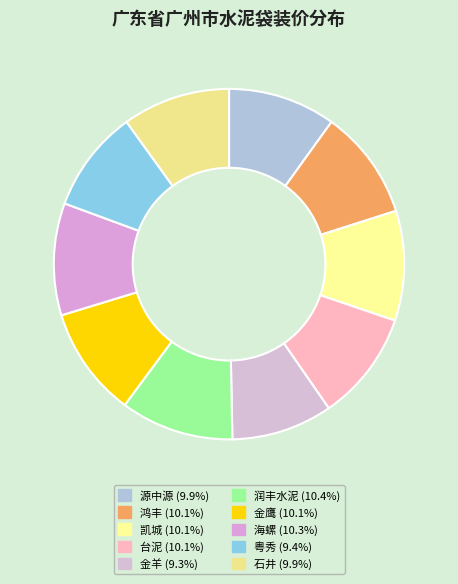

What is the total percentage of 海螺 and 源中源?

20.3%